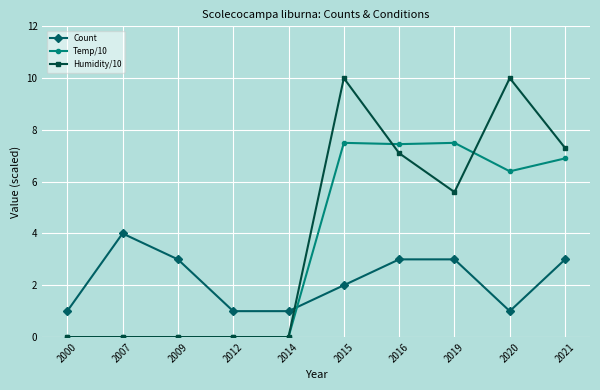

True or false: Count has more than 2 interior local peaks.

False